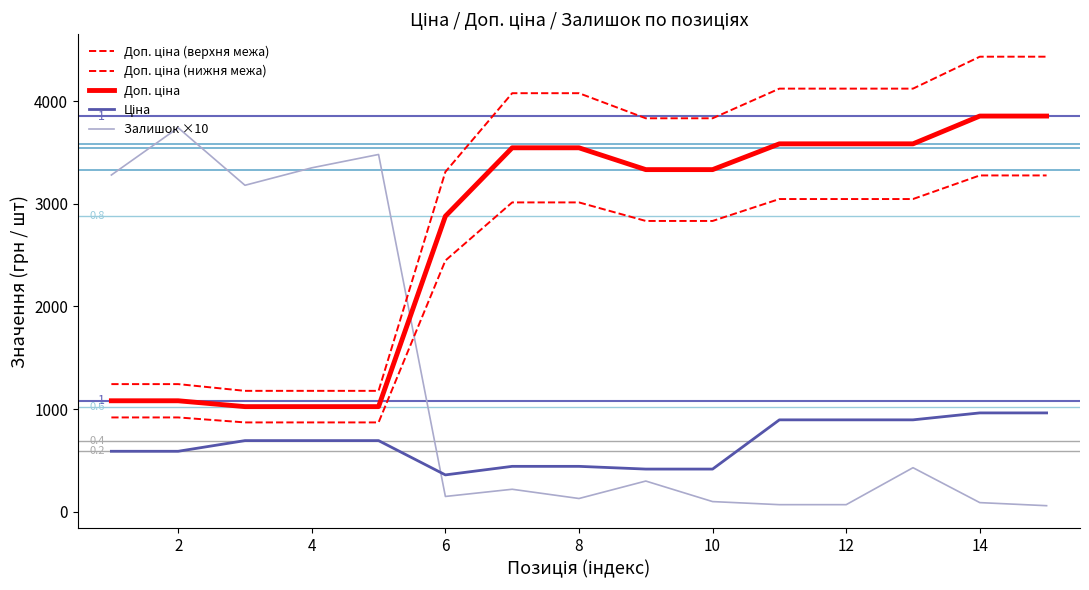

What is the sum of all Доп. ціна (нижня межа) values?

34280.3